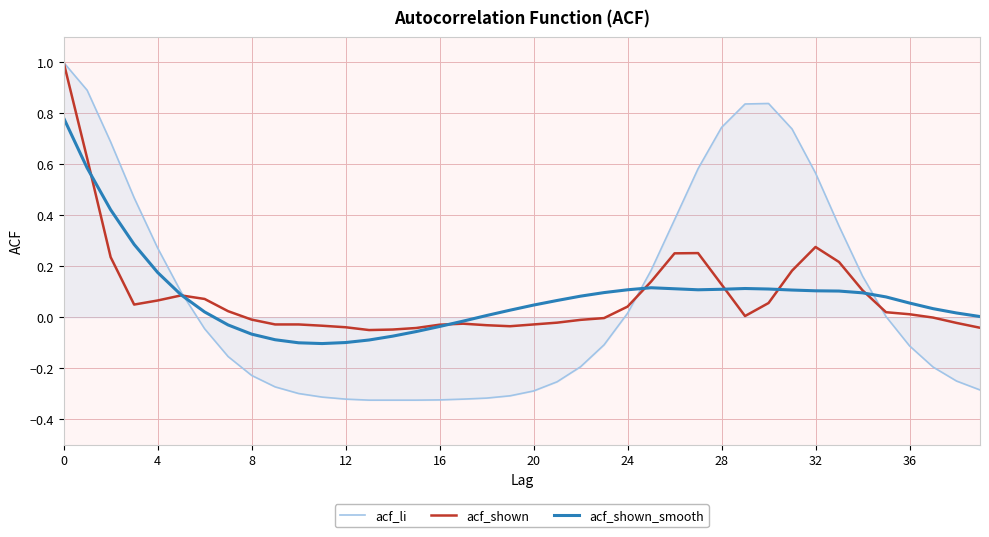

List the series in order of their overall mean, lowest first.

acf_li, acf_shown_smooth, acf_shown